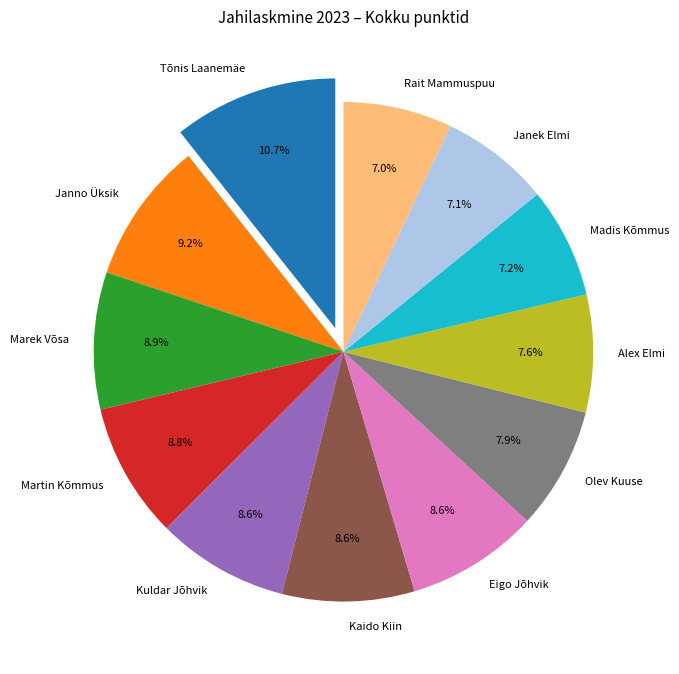

The Marek Võsa slice represents 9% of the pie. True or false?

True